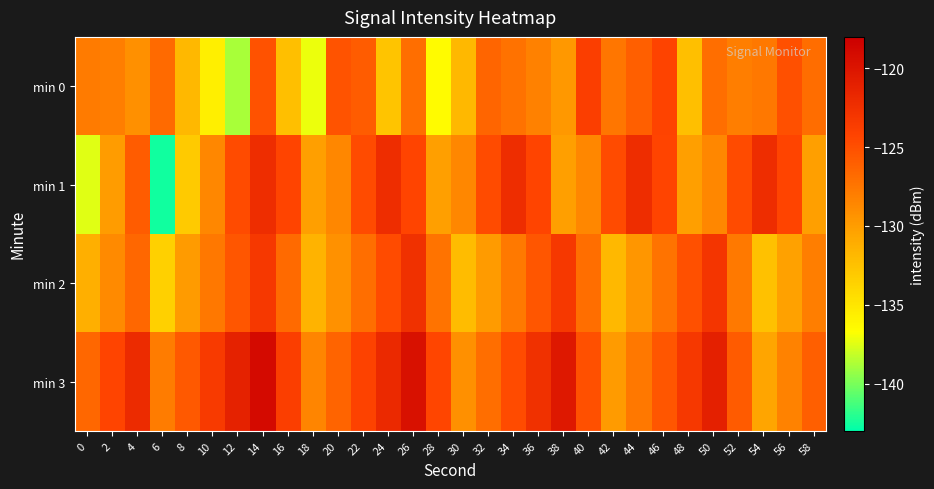

At which category is the sum across all series the highest?

14